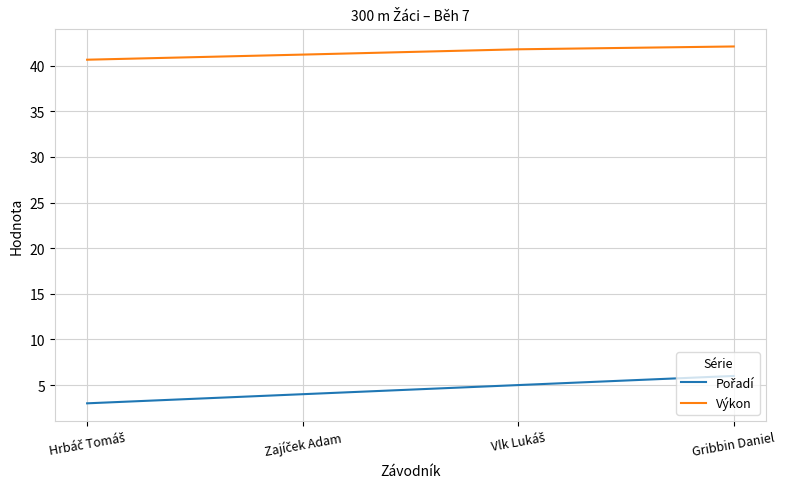

True or false: Výkon has a value of 23.5 at Gribbin Daniel.

False